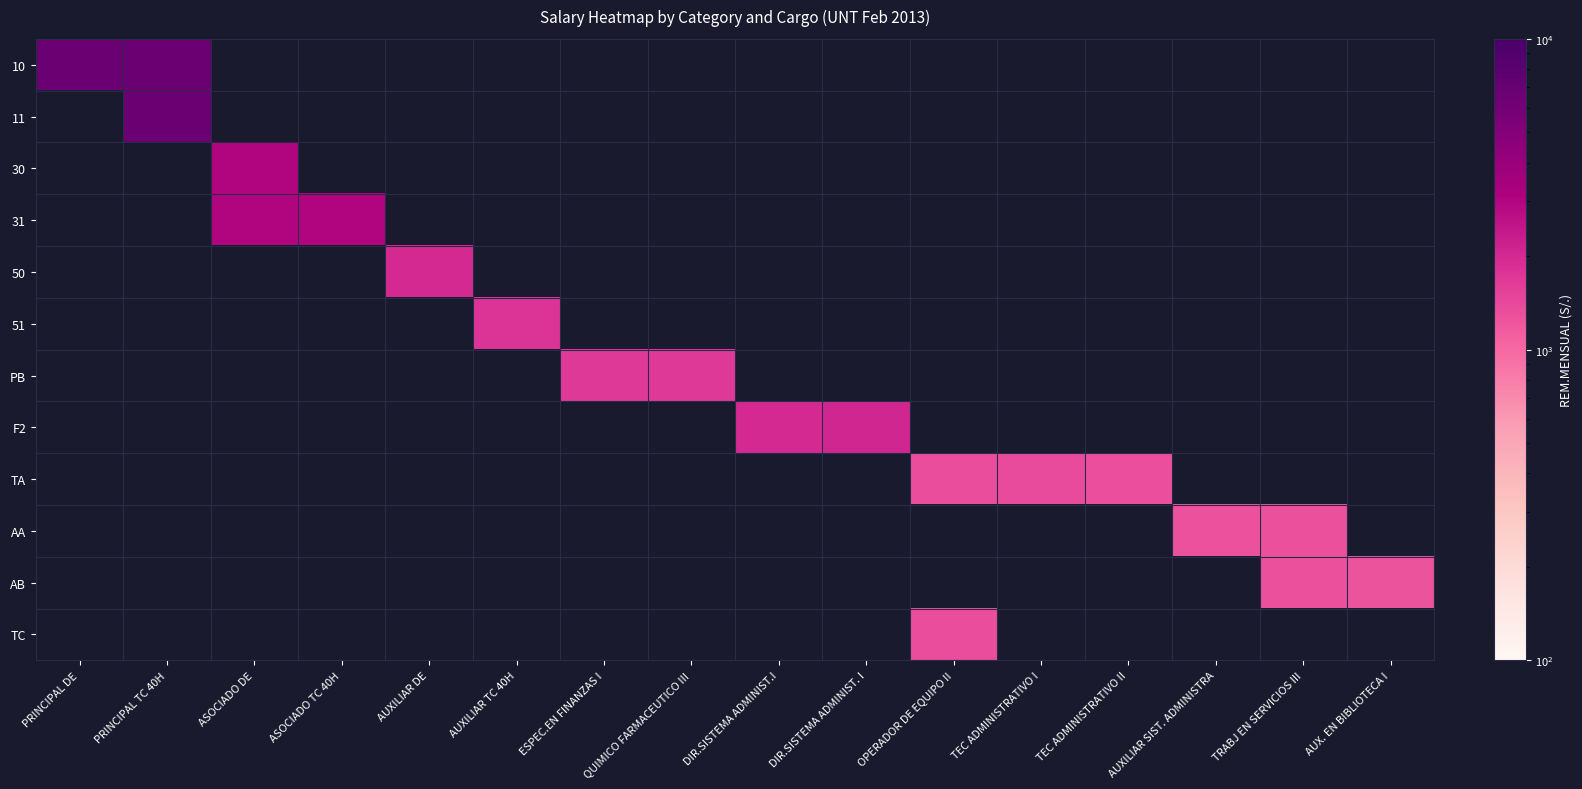

What is the difference between the highest and lowest values at TEC ADMINISTRATIVO I?

1365.2